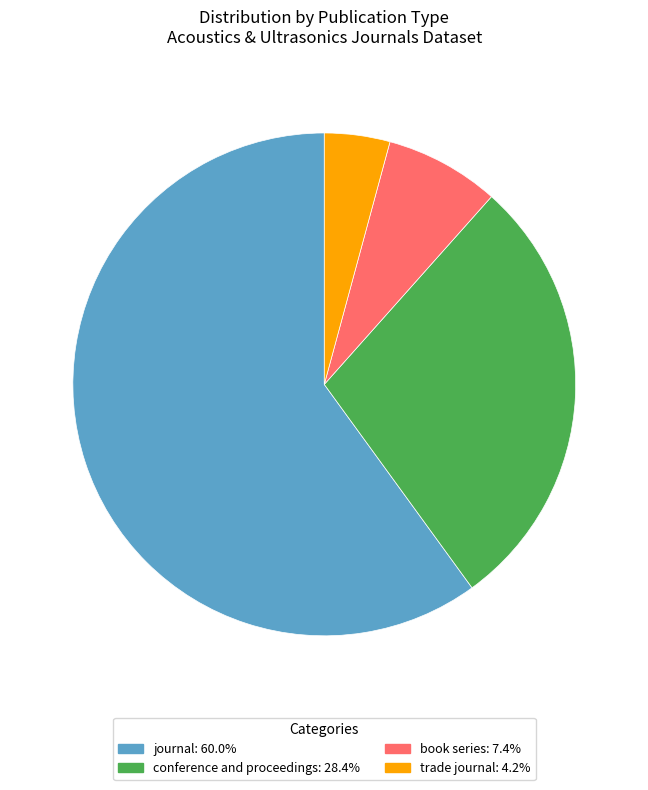

Count the number of slices in the pie.

4